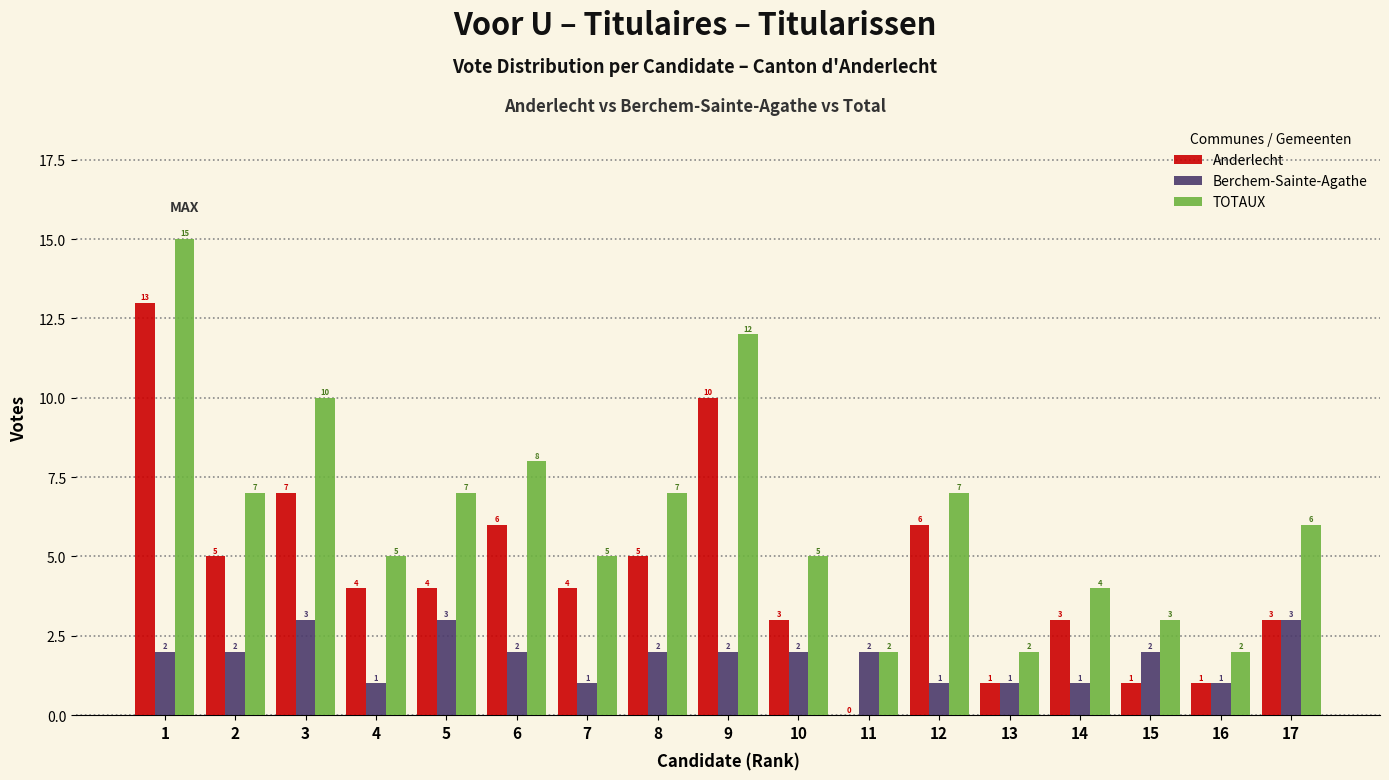

Reading left to right, extract all data points from this chart.

Anderlecht: 1=13	2=5	3=7	4=4	5=4	6=6	7=4	8=5	9=10	10=3	11=0	12=6	13=1	14=3	15=1	16=1	17=3
Berchem-Sainte-Agathe: 1=2	2=2	3=3	4=1	5=3	6=2	7=1	8=2	9=2	10=2	11=2	12=1	13=1	14=1	15=2	16=1	17=3
TOTAUX: 1=15	2=7	3=10	4=5	5=7	6=8	7=5	8=7	9=12	10=5	11=2	12=7	13=2	14=4	15=3	16=2	17=6